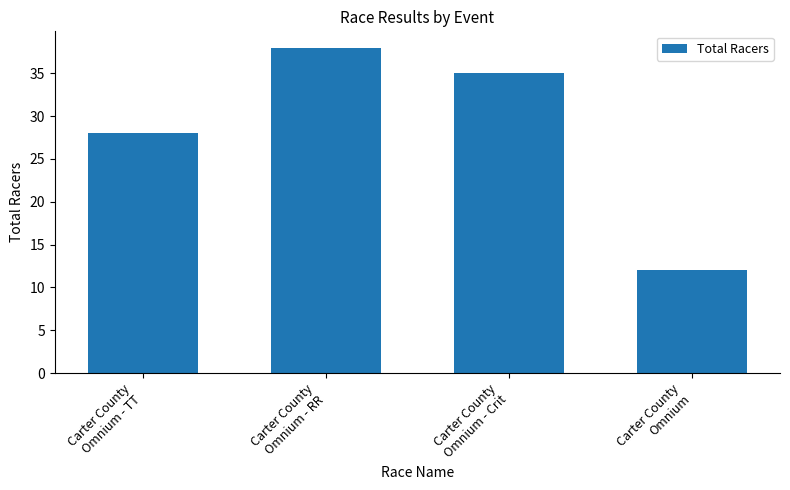

Rank the categories by value from highest to lowest.

Carter County
Omnium - RR, Carter County
Omnium - Crit, Carter County
Omnium - TT, Carter County
Omnium